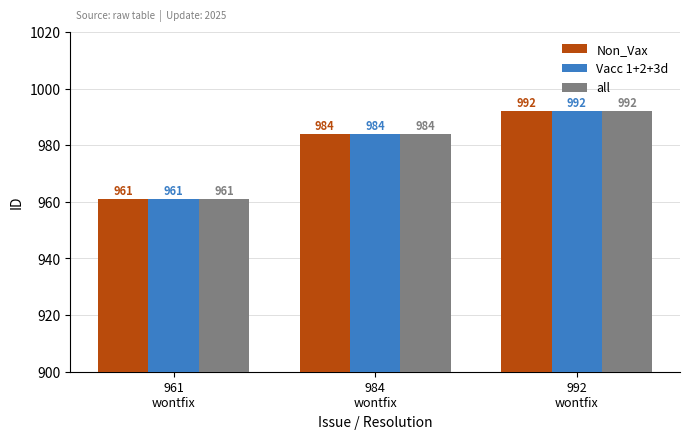

How many data points in Vacc 1+2+3d are less than 984?

1